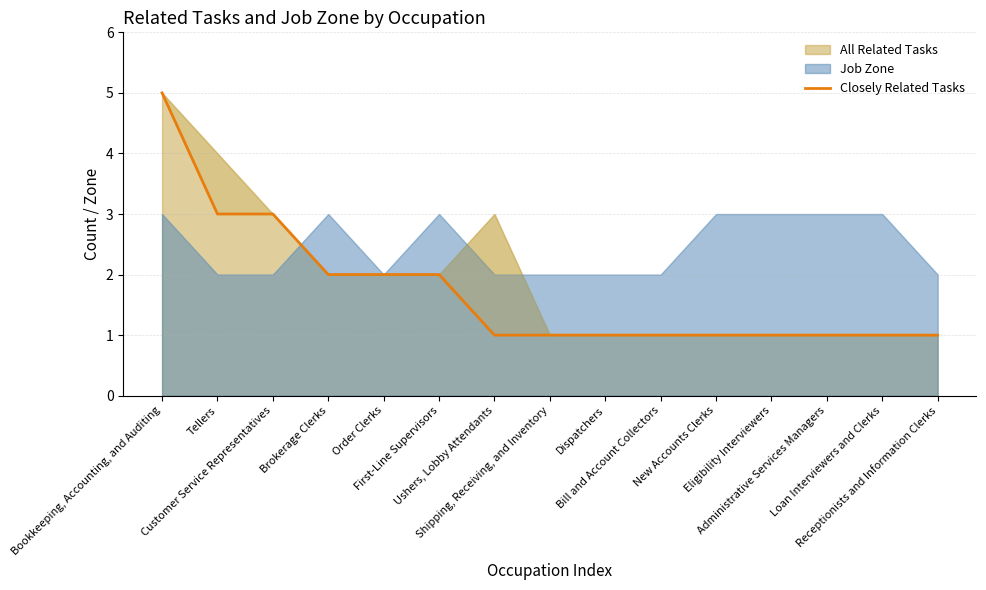

What is the minimum value shown in the chart?

1